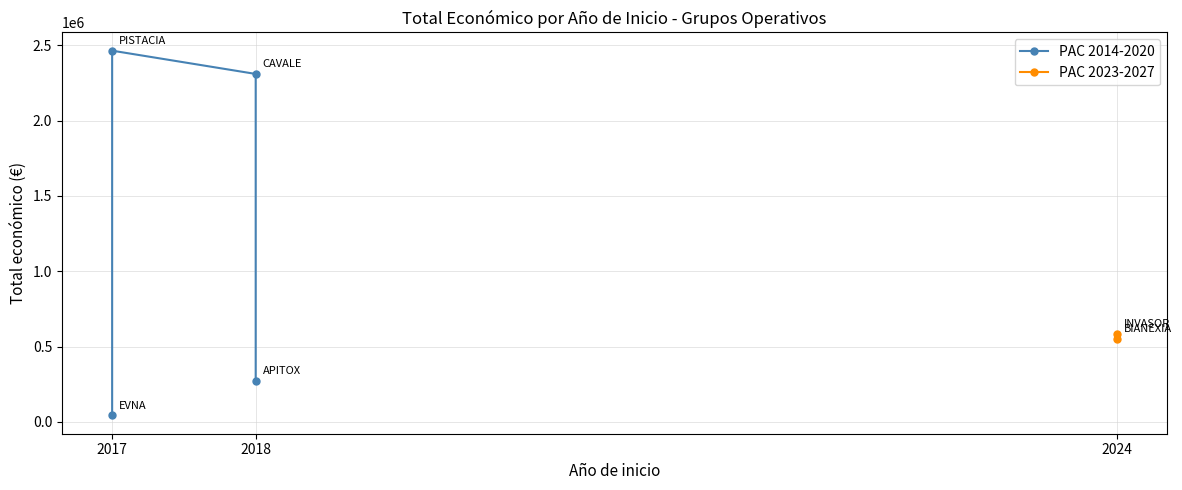

Where does the data first go above 553196?

2017